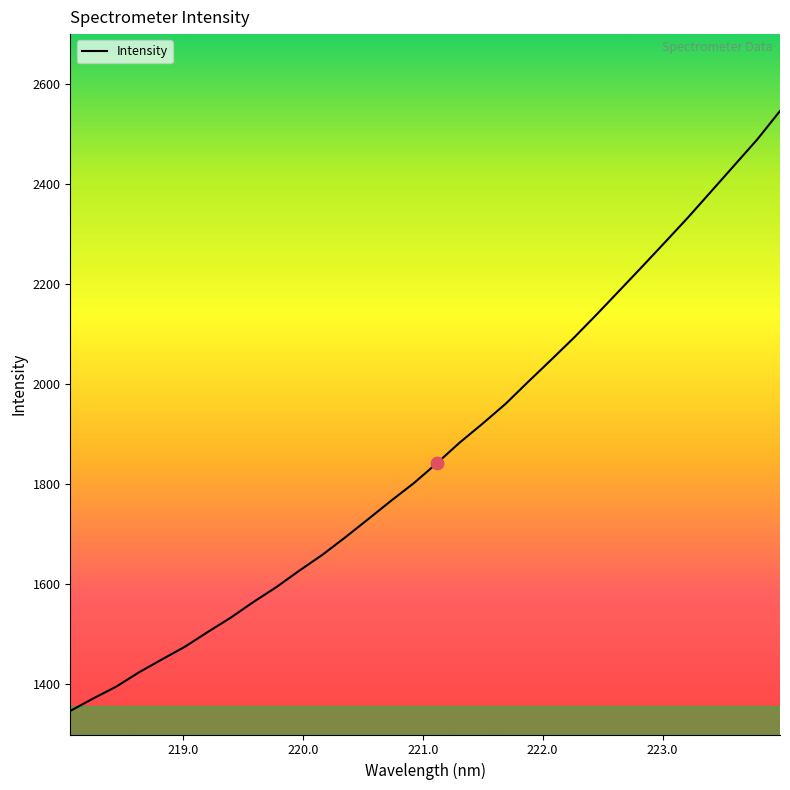

What is the difference between the maximum and minimum values?

1199.1